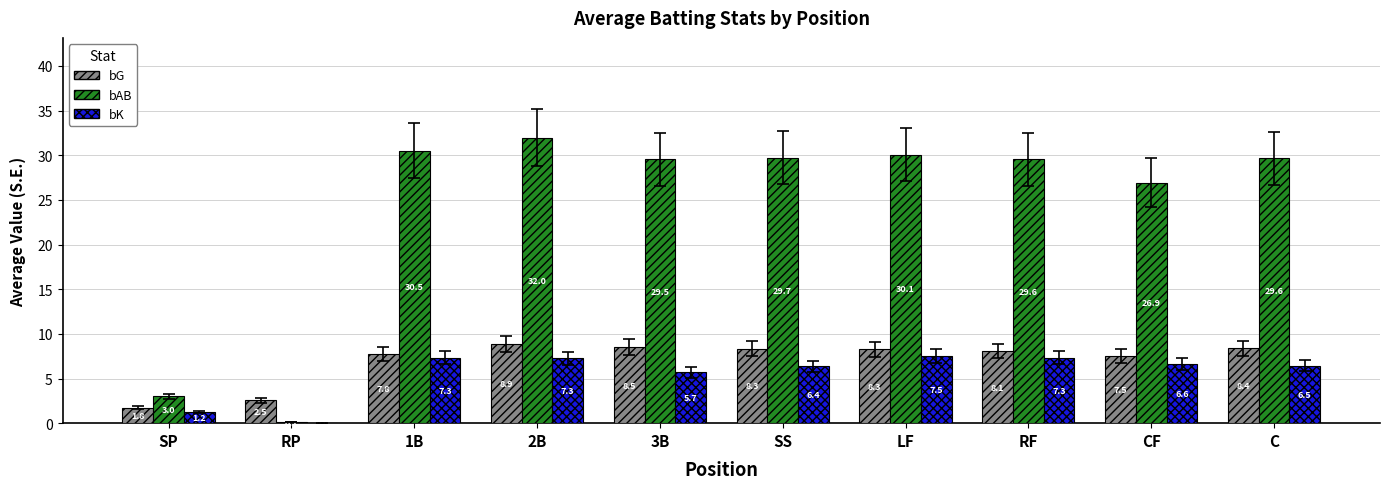

Between RF and C, which series saw the biggest shift?

bK